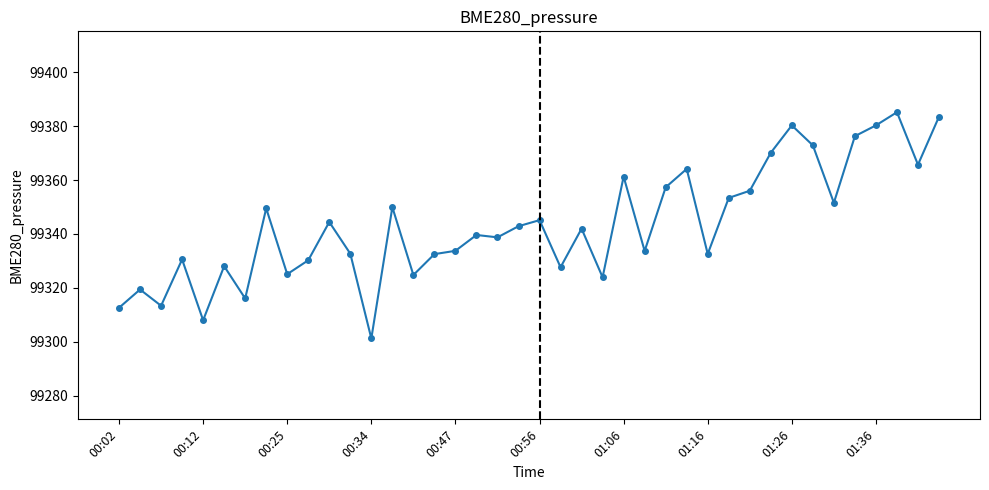

What is the sum of all values?

3973736.5